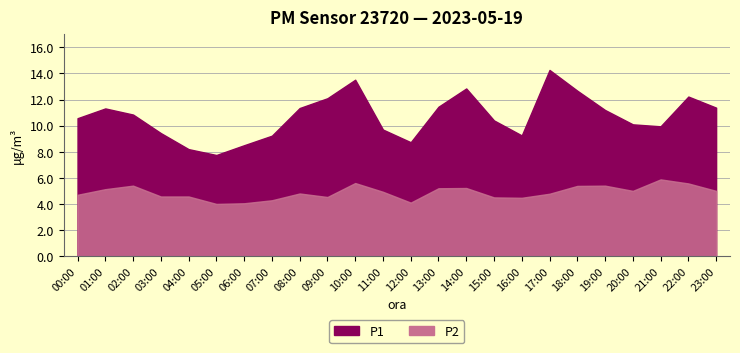

At which category is the sum across all series the highest?

10:00